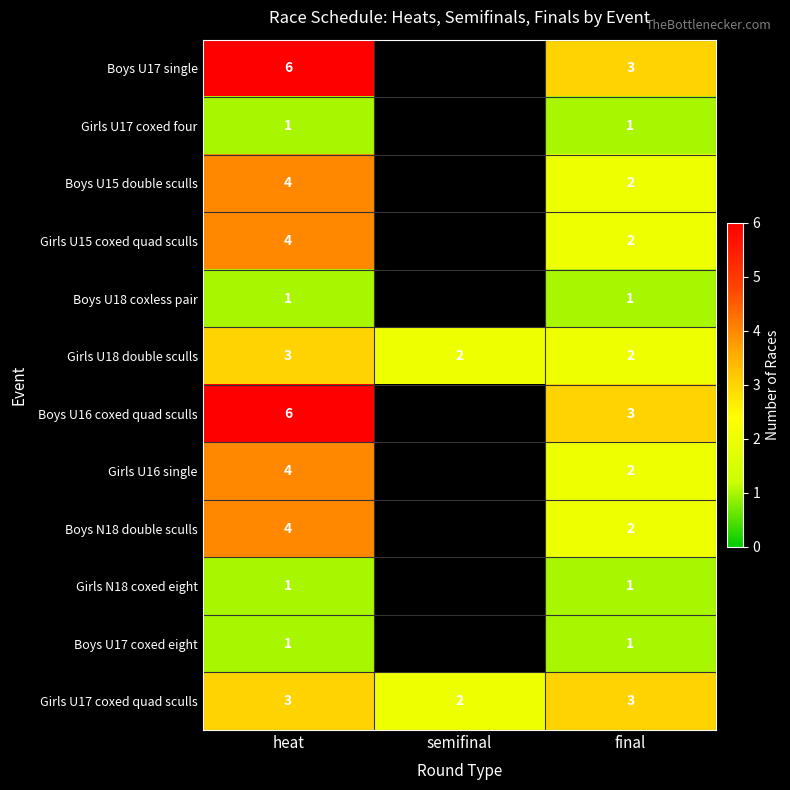

Is the value of Girls U15 coxed quad sculls at final greater than the value of Boys U16 coxed quad sculls at final?

No